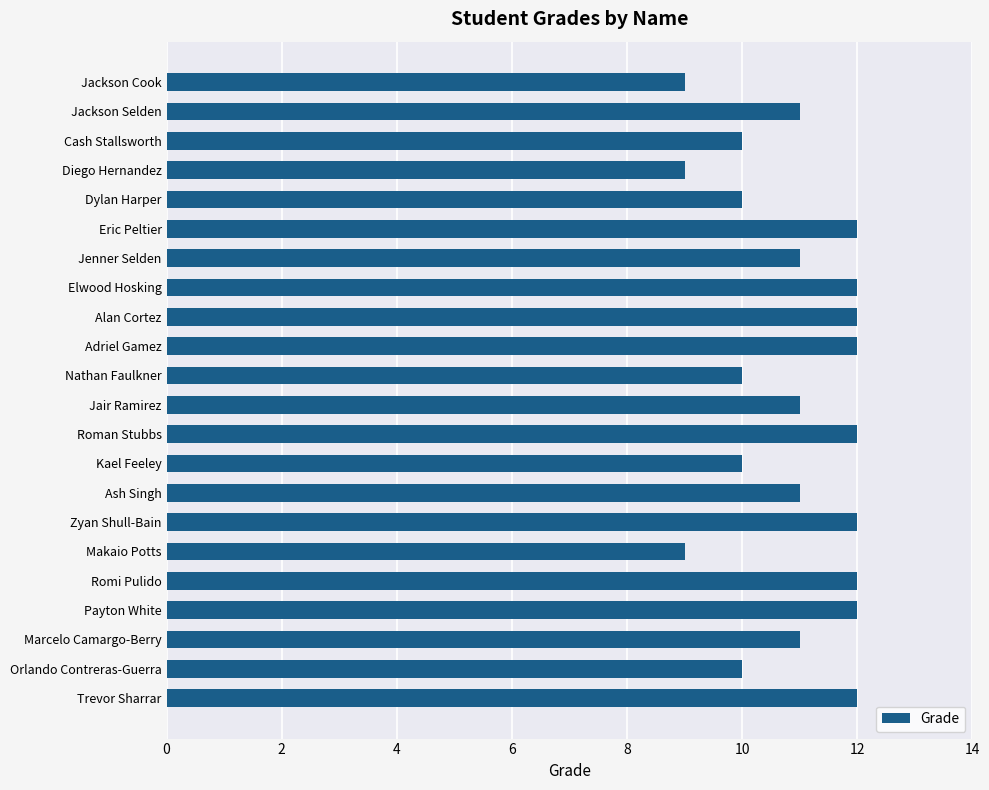

What is the minimum value shown in the chart?

9